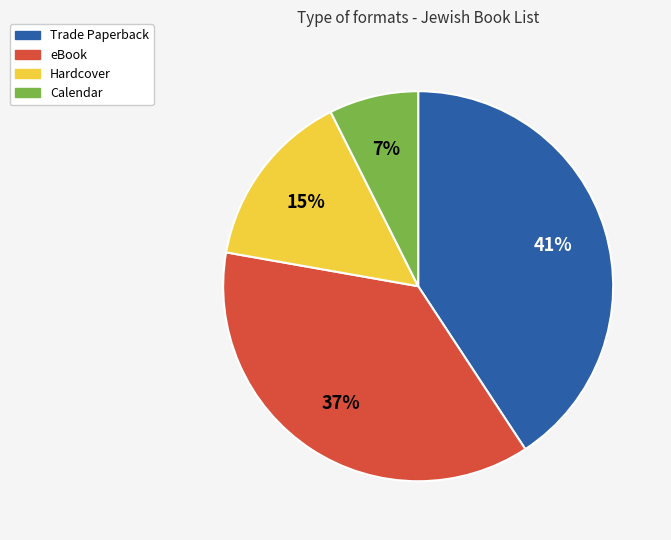

The Calendar slice represents 7% of the pie. True or false?

True